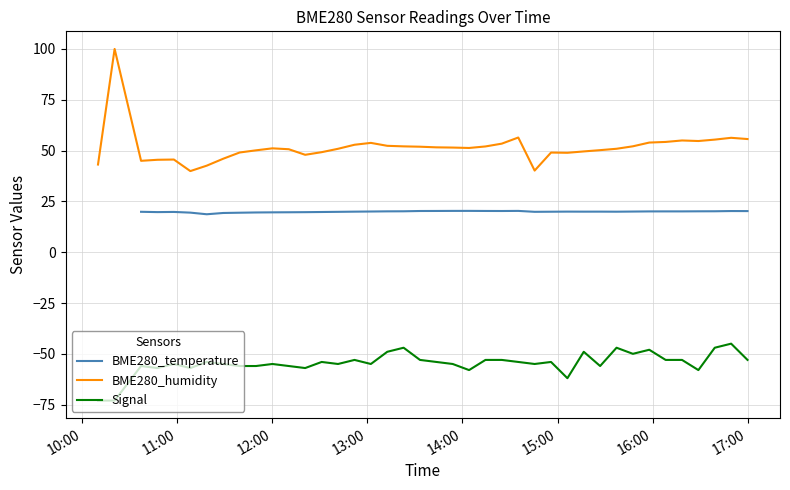

True or false: Signal and BME280_humidity intersect in this chart.

False